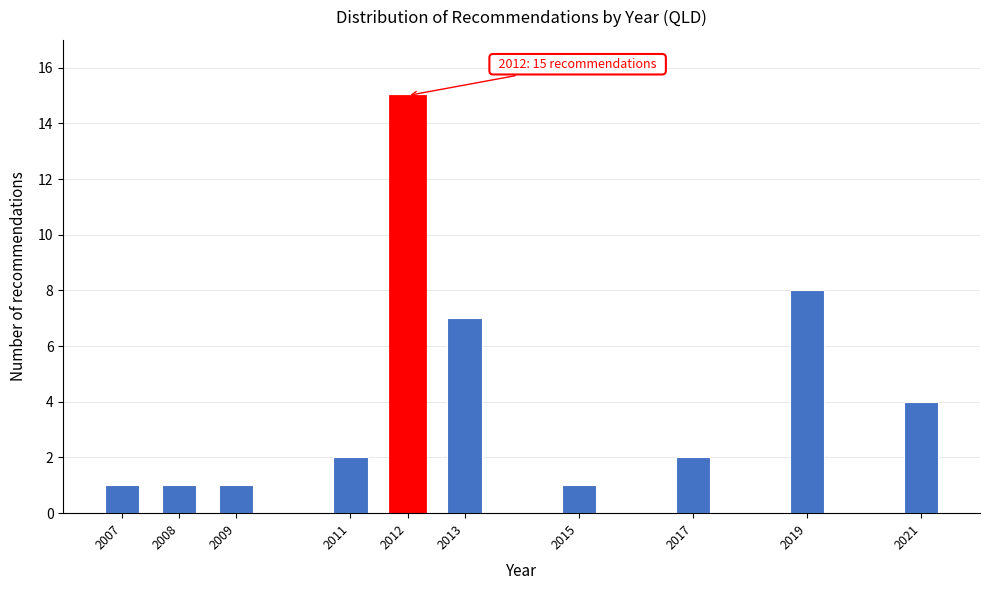

Reading left to right, extract all data points from this chart.

2007=1	2008=1	2009=1	2011=2	2012=15	2013=7	2015=1	2017=2	2019=8	2021=4